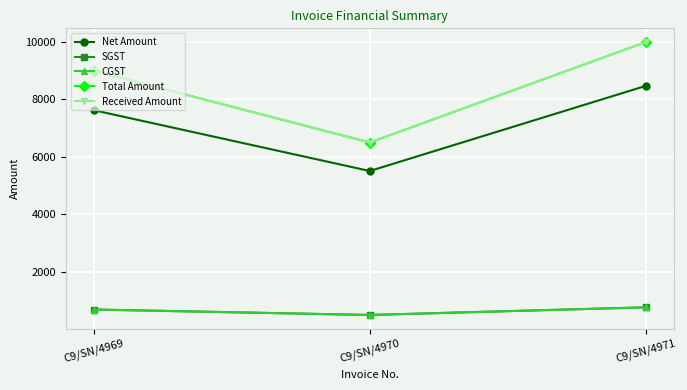

What are all the series names shown in the legend?

Net Amount, SGST, CGST, Total Amount, Received Amount